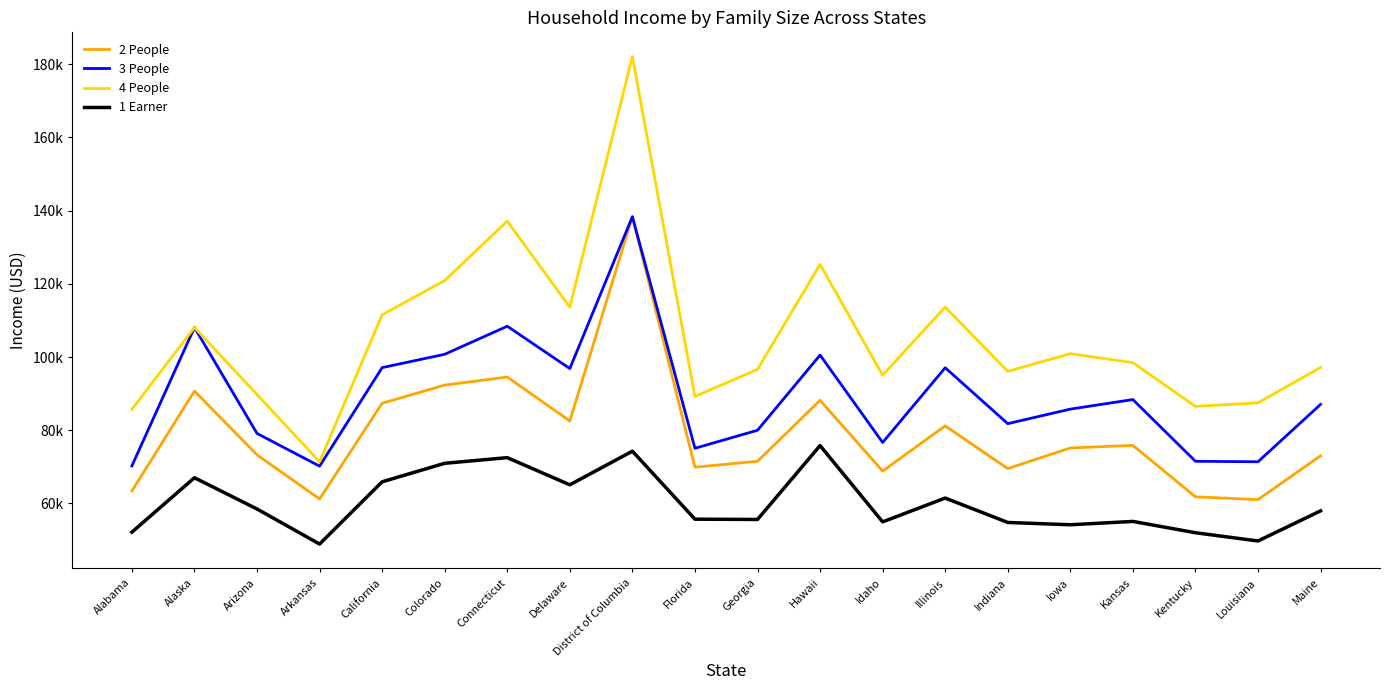

What is the lowest value of the 4 People series?

71383